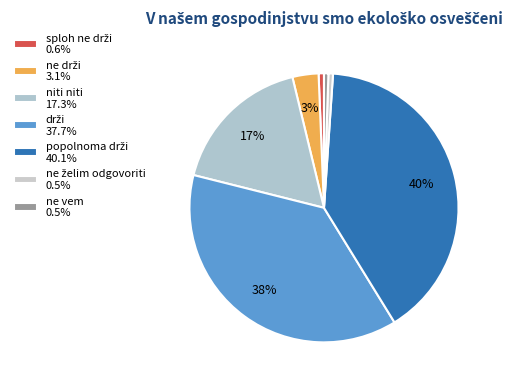

How many segments does this pie chart have?

7